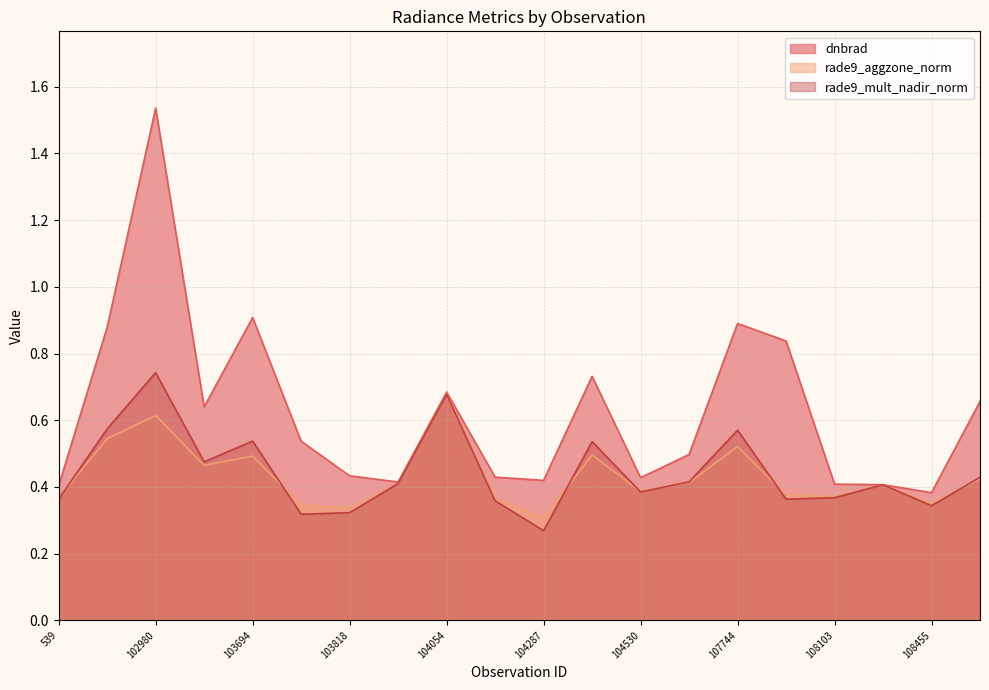

Reading left to right, what are all the values shown in this chart?

dnbrad: 539=0.4	102972=0.9	102980=1.5	103574=0.6	103694=0.9	103702=0.5	103818=0.4	103936=0.4	104054=0.7	104170=0.4	104287=0.4	104414=0.7	104530=0.4	107573=0.5	107744=0.9	107921=0.8	108103=0.4	108281=0.4	108455=0.4	108632=0.7
rade9_aggzone_norm: 539=0.4	102972=0.5	102980=0.6	103574=0.5	103694=0.5	103702=0.3	103818=0.3	103936=0.4	104054=0.7	104170=0.4	104287=0.3	104414=0.5	104530=0.4	107573=0.4	107744=0.5	107921=0.4	108103=0.4	108281=0.4	108455=0.3	108632=0.4
rade9_mult_nadir_norm: 539=0.4	102972=0.6	102980=0.7	103574=0.5	103694=0.5	103702=0.3	103818=0.3	103936=0.4	104054=0.7	104170=0.4	104287=0.3	104414=0.5	104530=0.4	107573=0.4	107744=0.6	107921=0.4	108103=0.4	108281=0.4	108455=0.3	108632=0.4